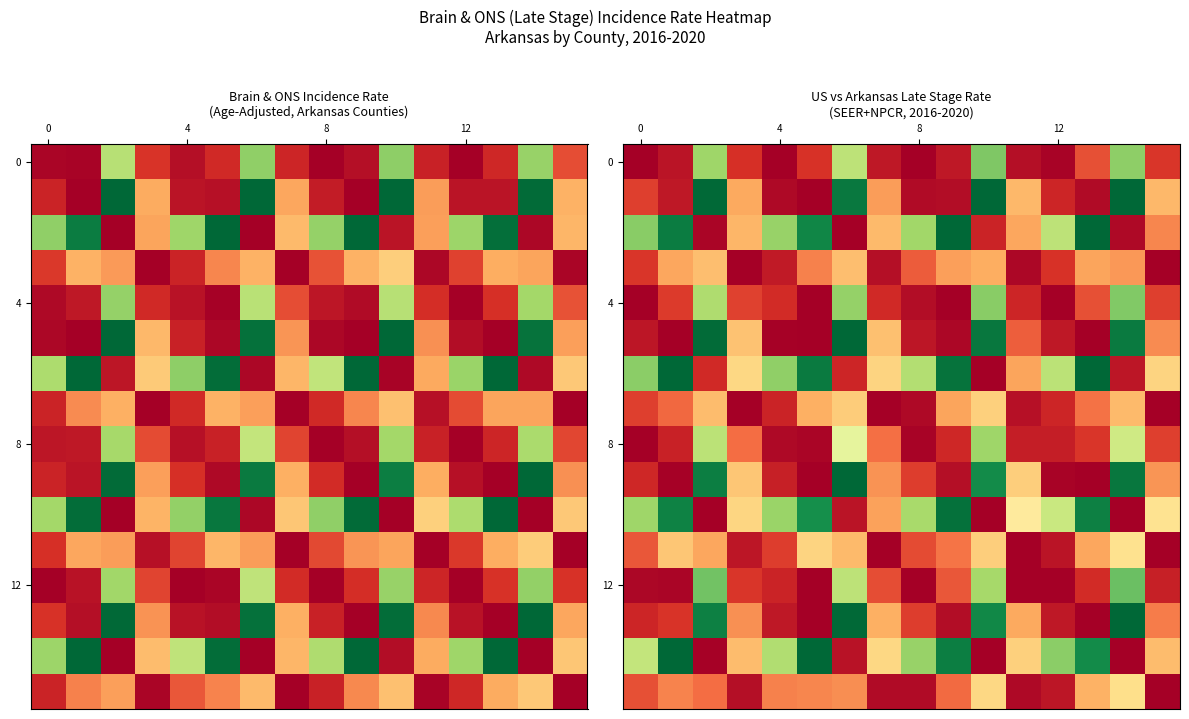

How many distinct data groups are displayed?

16